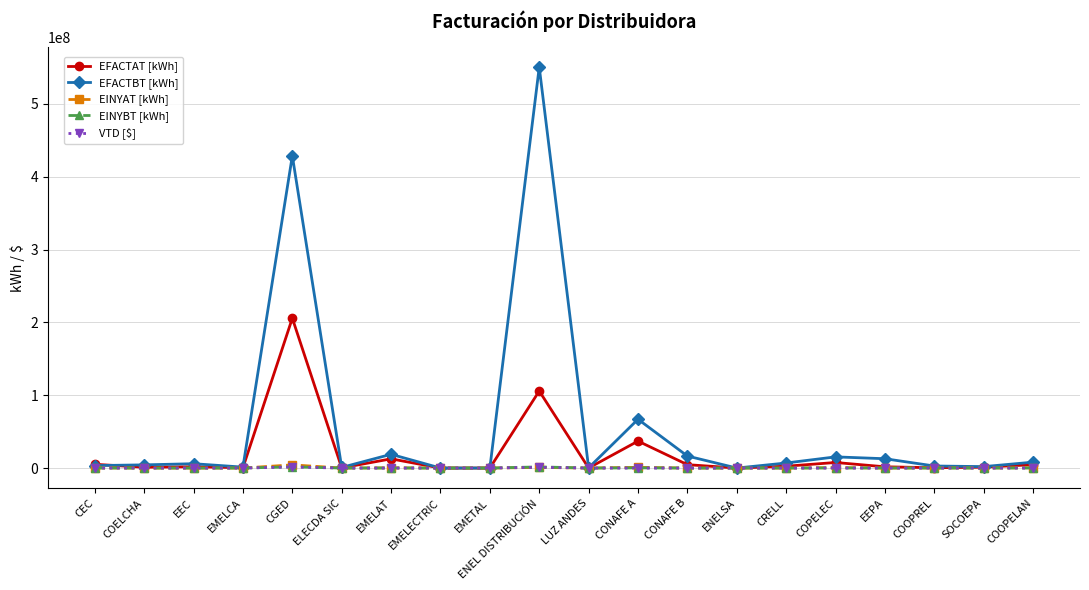

At which label does EFACTBT [kWh] first exceed 5969691?

EEC